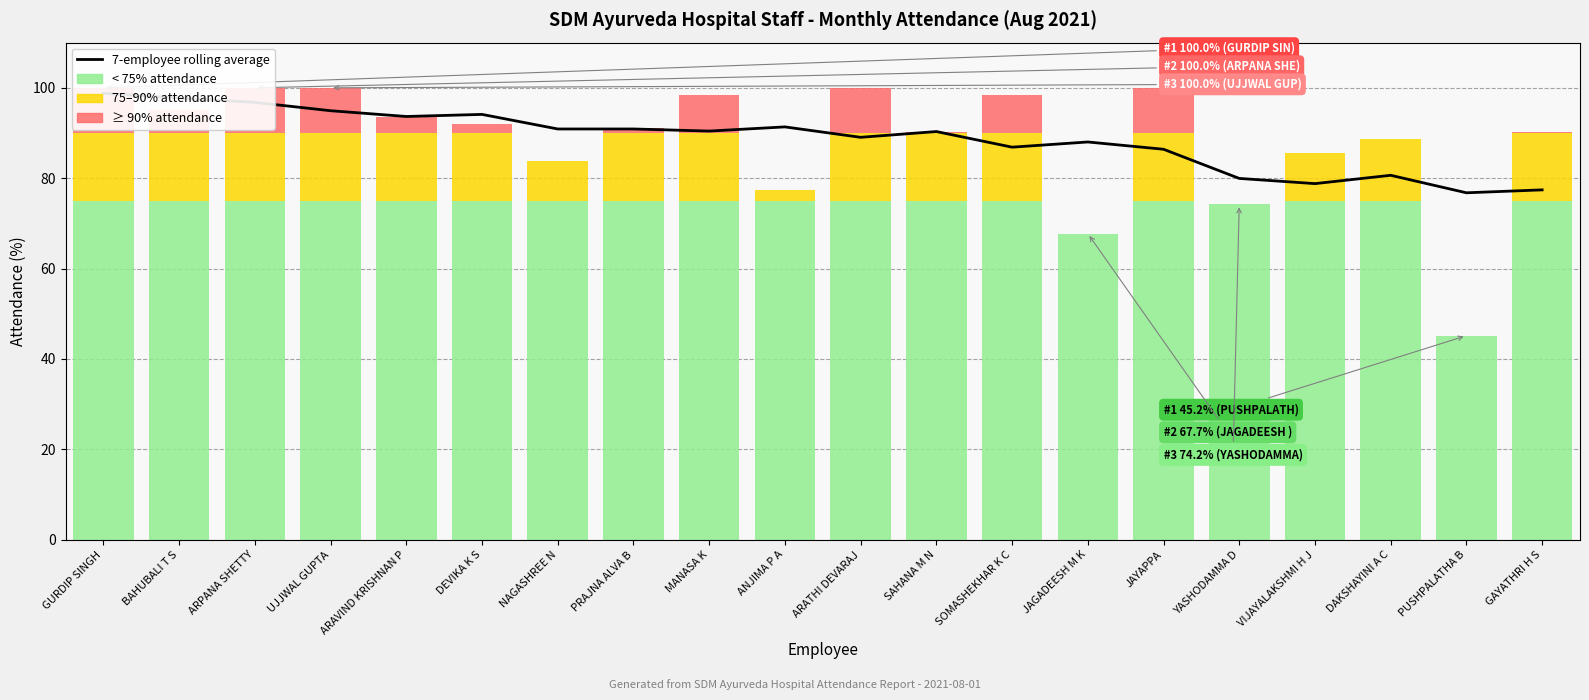

What is the difference between the maximum and minimum values?

22.0